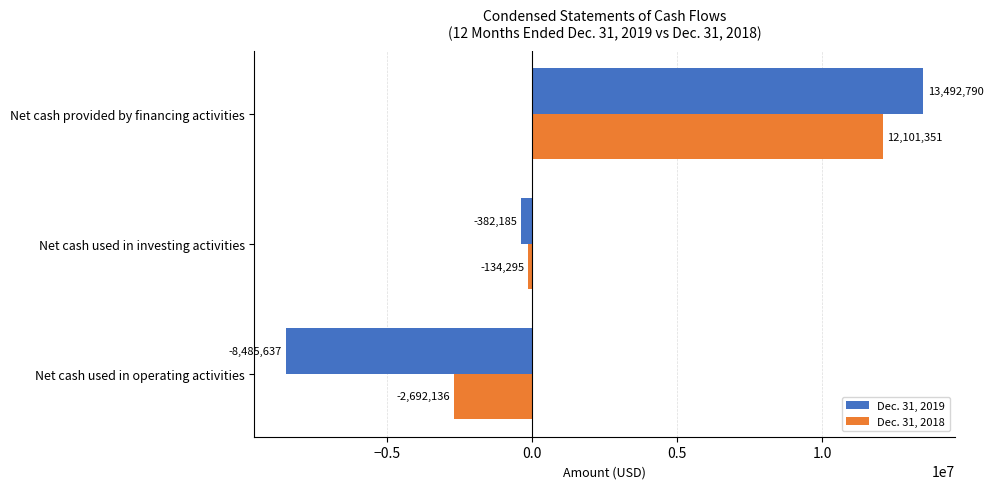

The value of Dec. 31, 2018 at Net cash used in investing activities is -134295. True or false?

True